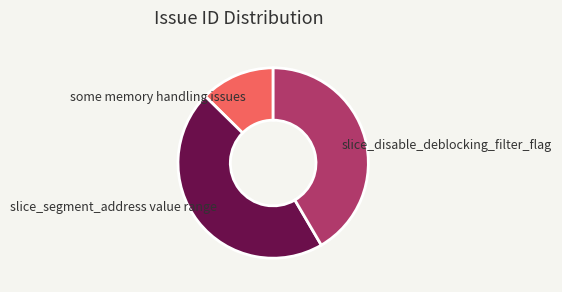

Is there any slice that represents more than half of the pie?

No